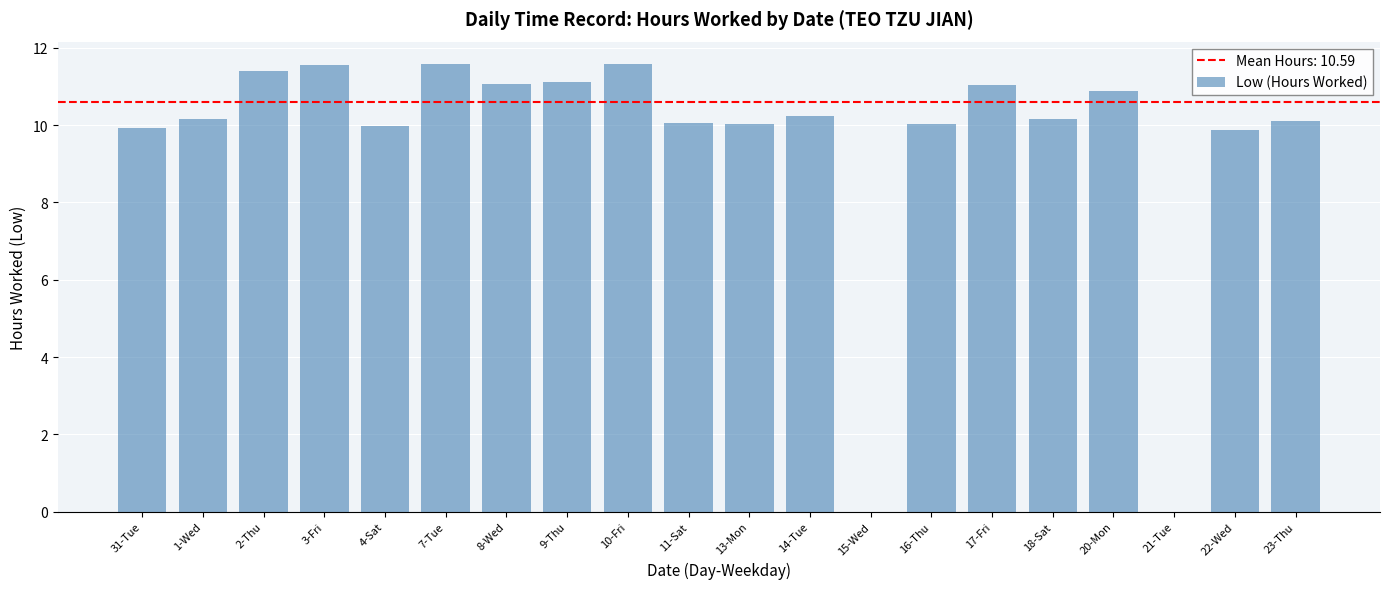

What is the change in value from 7-Tue to 23-Thu?

-1.5